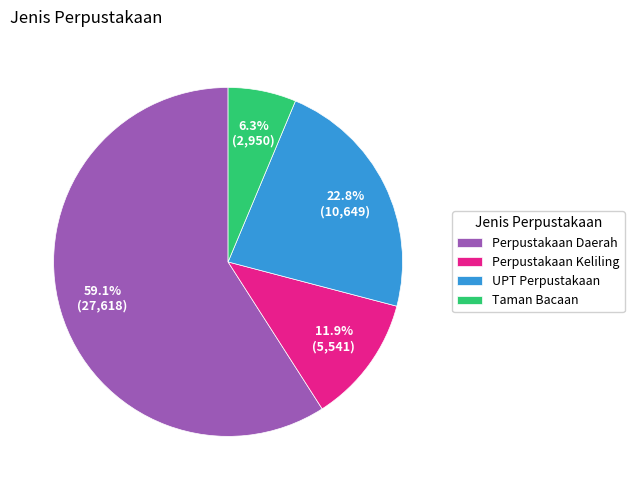

To the nearest percent, what is the difference between the largest and smallest slice percentages?

53%